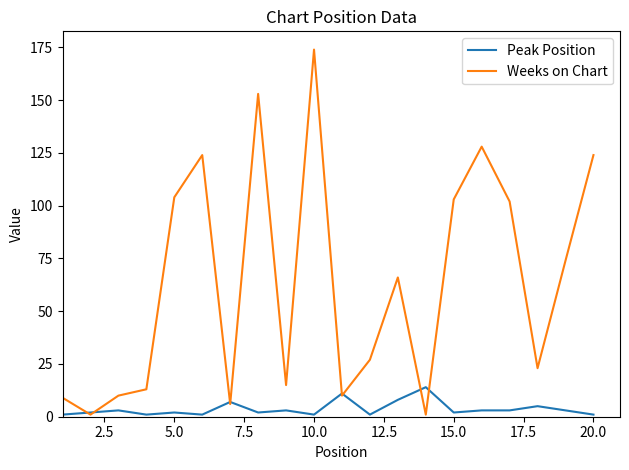

Which series has the largest range (max minus min)?

Weeks on Chart